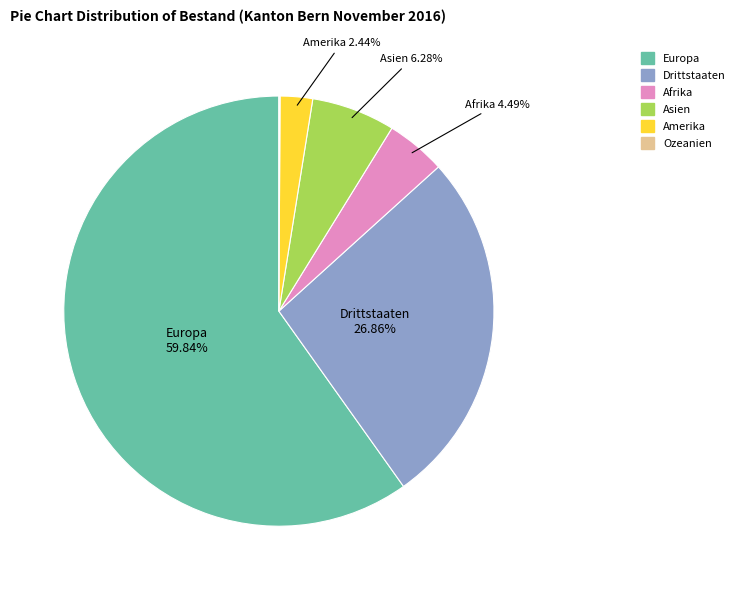

Is there any slice that represents more than half of the pie?

Yes